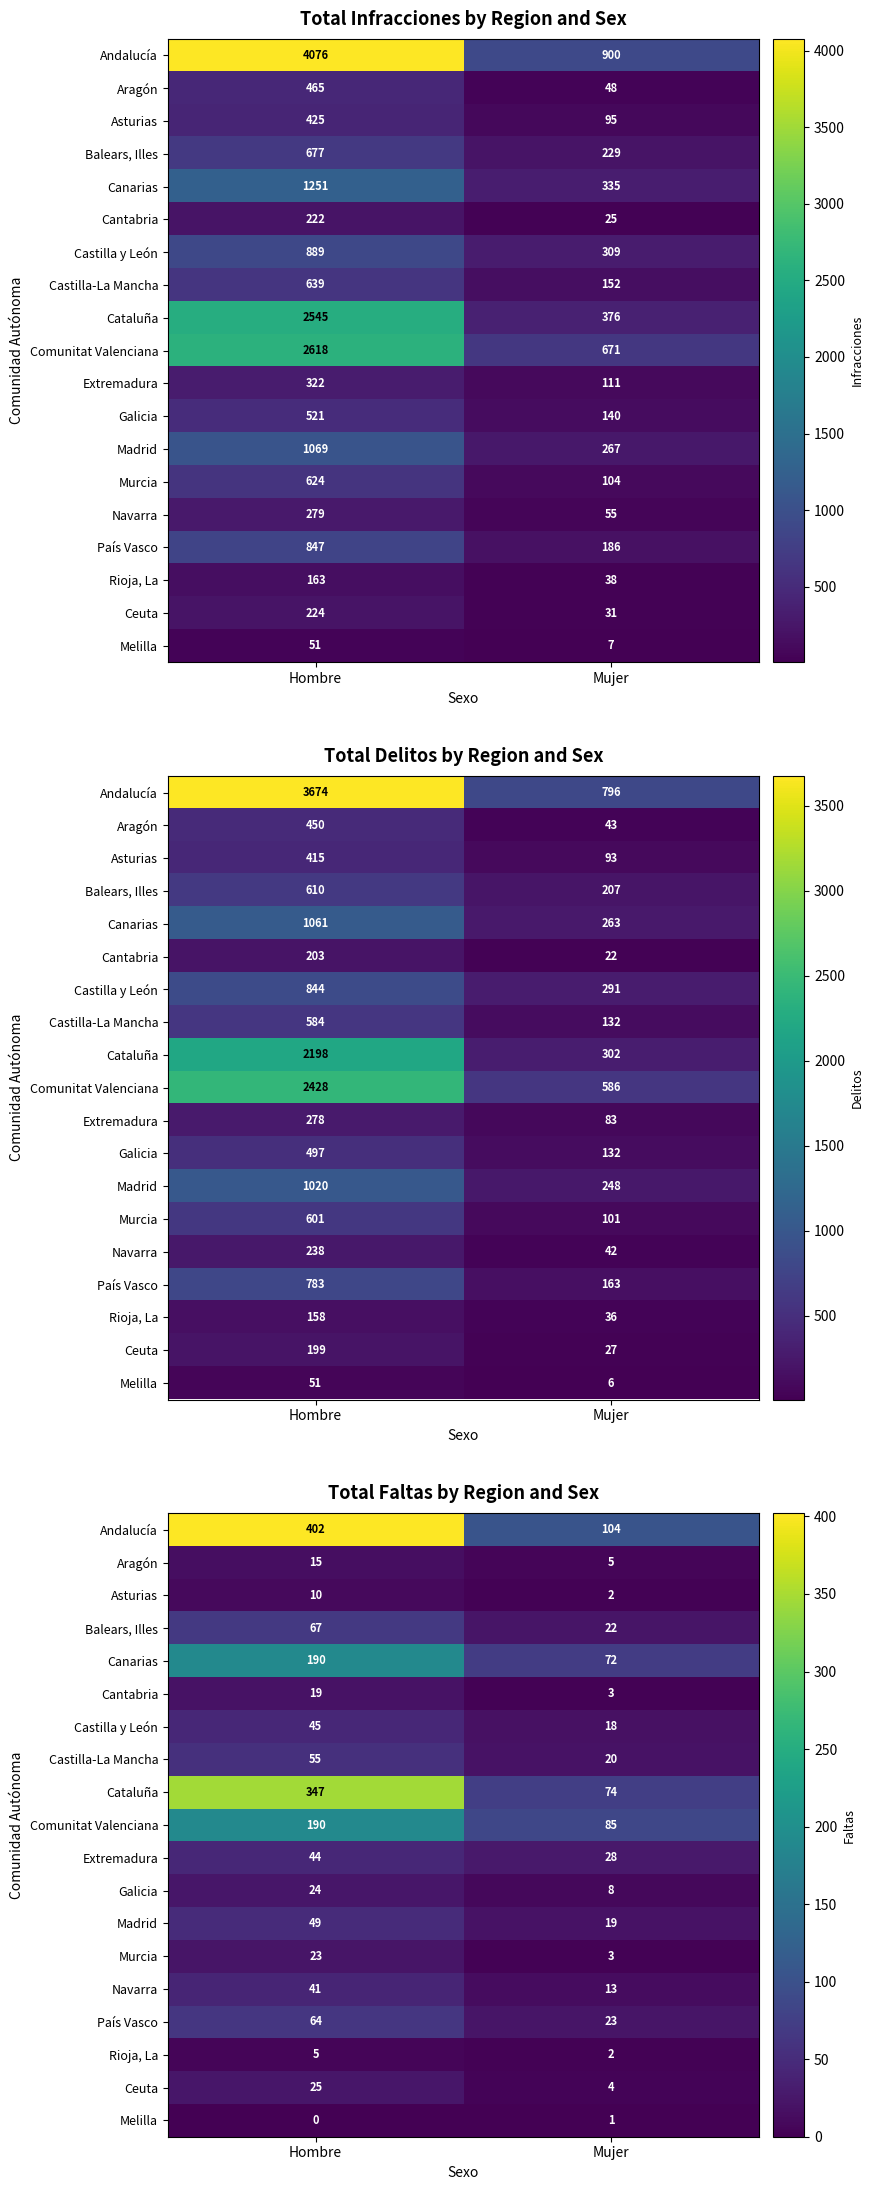

Which category has the highest value across all series?

Hombre